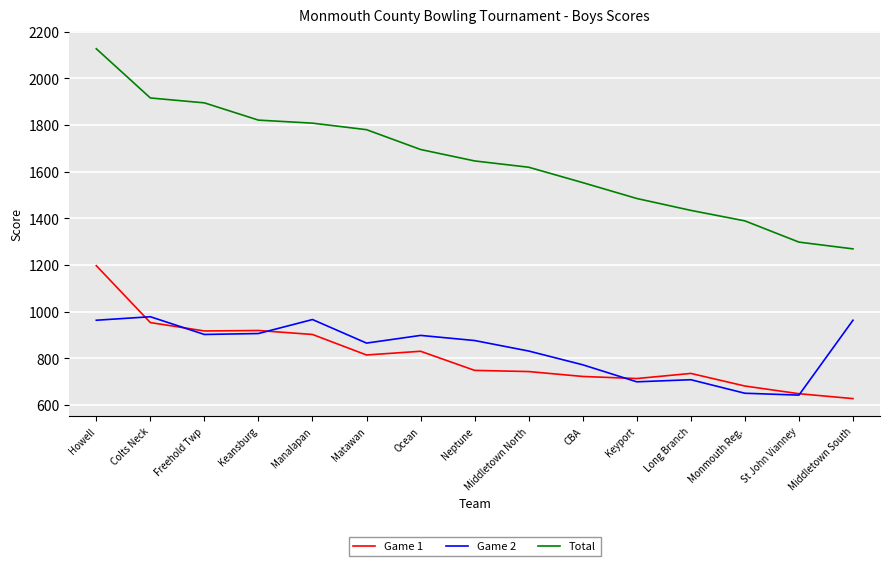

Rank the series by their maximum value, from lowest to highest.

Game 2, Game 1, Total